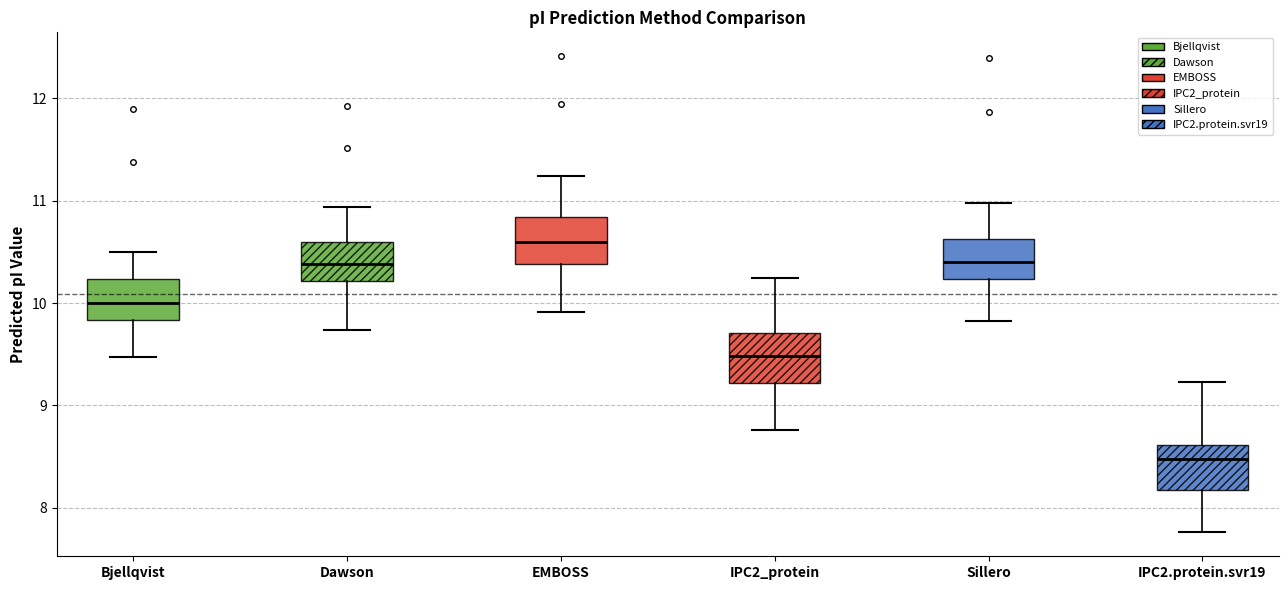

Reading left to right, read every box against the y-axis: the position of its median line, the range the box covers, and the ends of its whiskers. The values are not printed on the chart, so give them approximately, as read against the axis.

Bjellqvist: median 10.0, box 9.8 to 10.2, whiskers 9.5 to 10.5
Dawson: median 10.4, box 10.2 to 10.6, whiskers 9.7 to 10.9
EMBOSS: median 10.6, box 10.4 to 10.8, whiskers 9.9 to 11.2
IPC2_protein: median 9.5, box 9.2 to 9.7, whiskers 8.8 to 10.2
Sillero: median 10.4, box 10.2 to 10.6, whiskers 9.8 to 11.0
IPC2.protein.svr19: median 8.5, box 8.2 to 8.6, whiskers 7.8 to 9.2